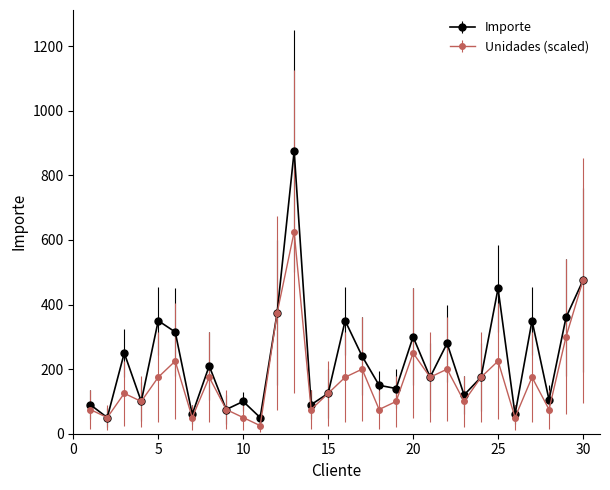

Which series has the largest range (max minus min)?

Importe